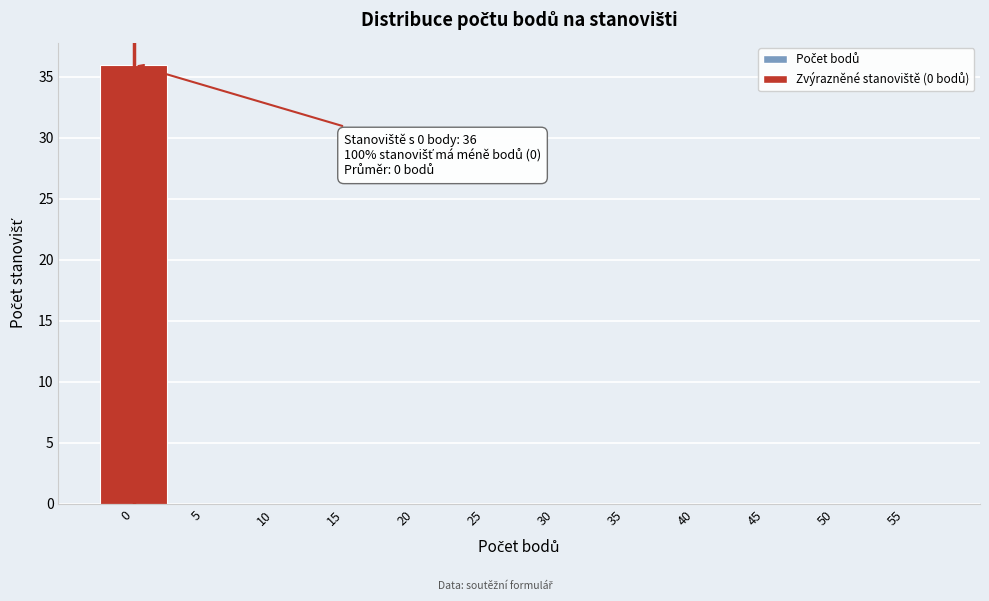

Reading right to left, what are all the values shown in this chart?

55=0	50=0	45=0	40=0	35=0	30=0	25=0	20=0	15=0	10=0	5=0	0=36